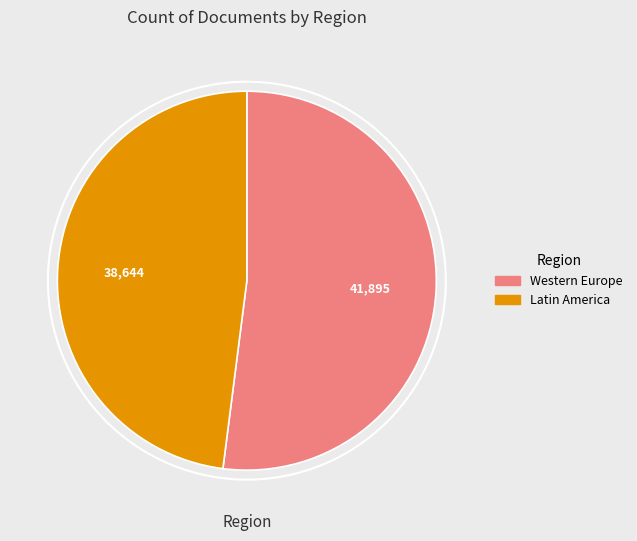

Is there a majority slice in this chart?

Yes